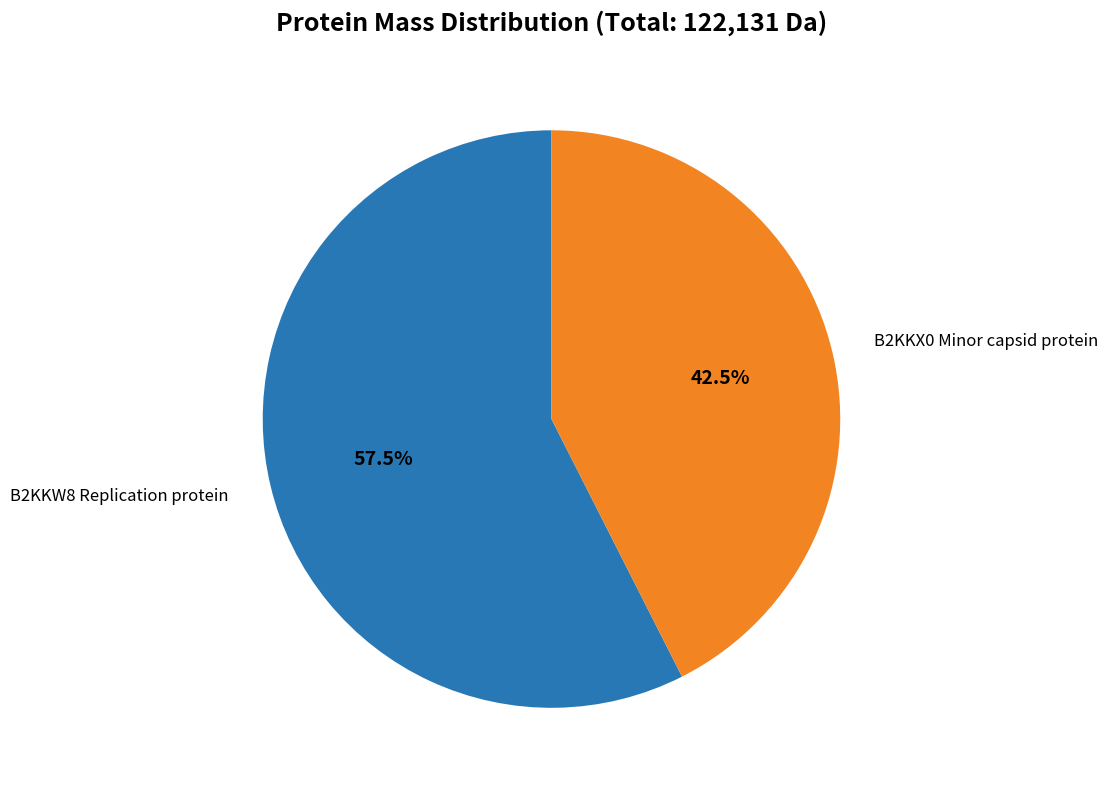

How many segments does this pie chart have?

2